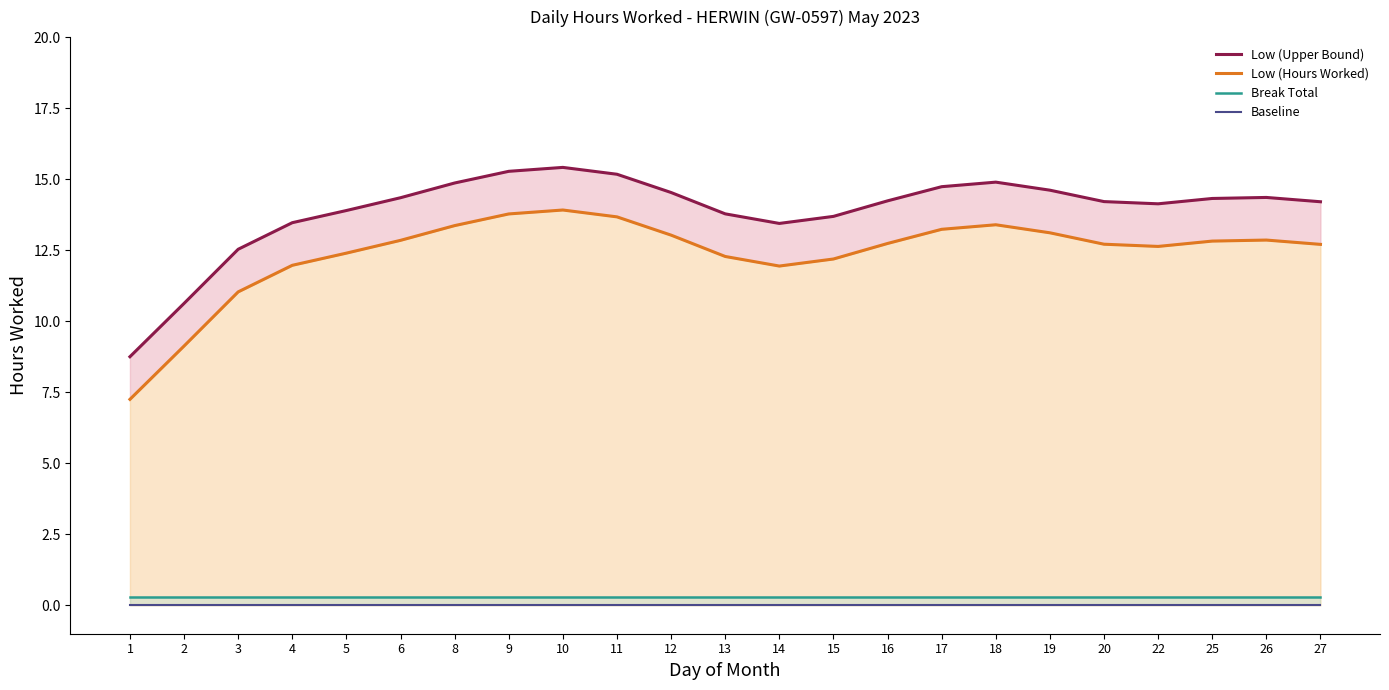

Is the value of Low (Upper Bound) at 14 greater than the value of Baseline at 19?

Yes